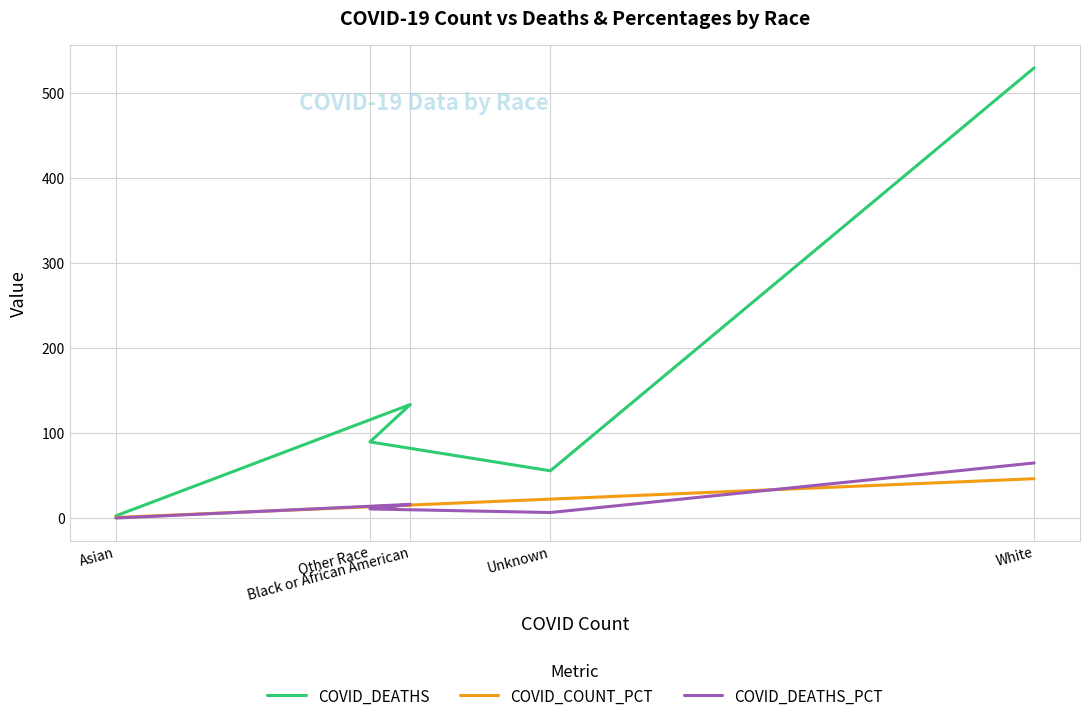

What is the greatest value displayed?

530.0